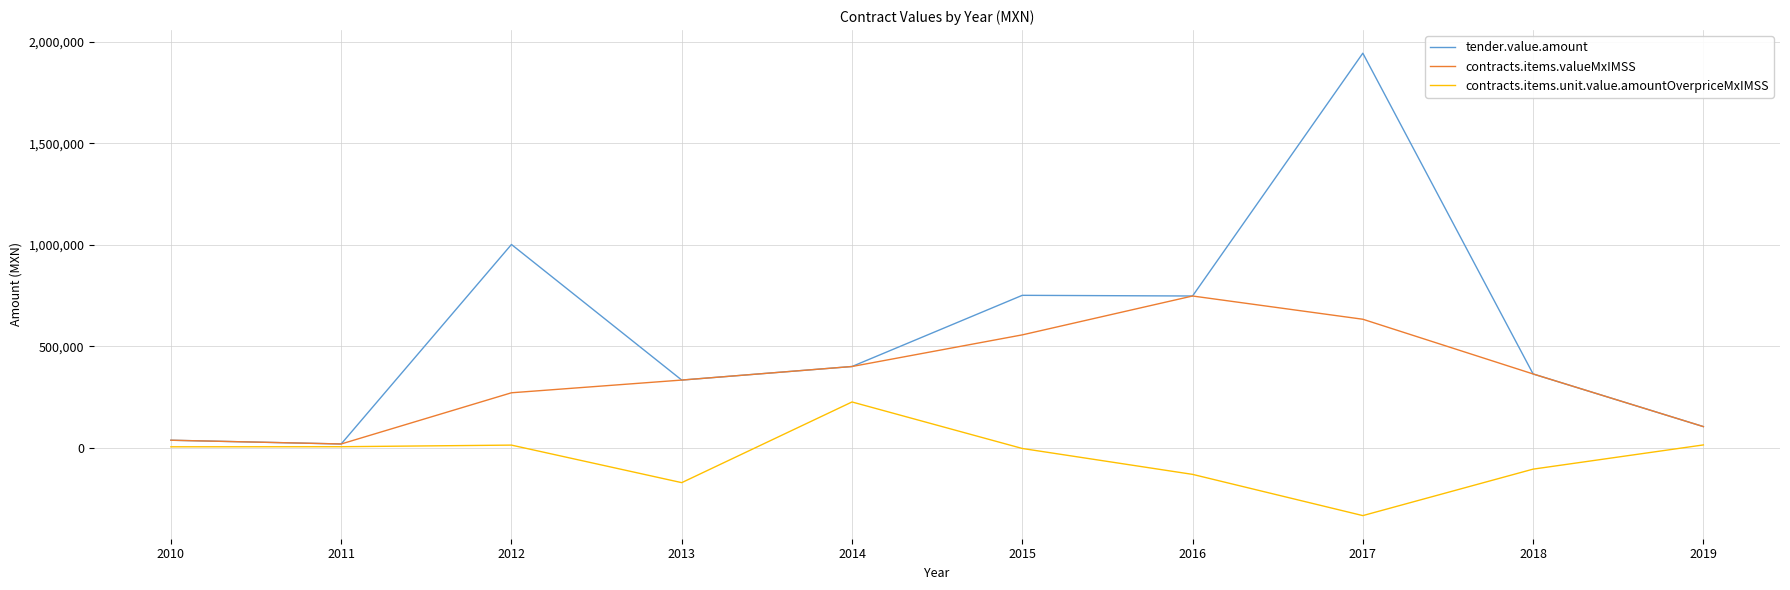

List the series in order of their overall mean, lowest first.

contracts.items.unit.value.amountOverpriceMxIMSS, contracts.items.valueMxIMSS, tender.value.amount